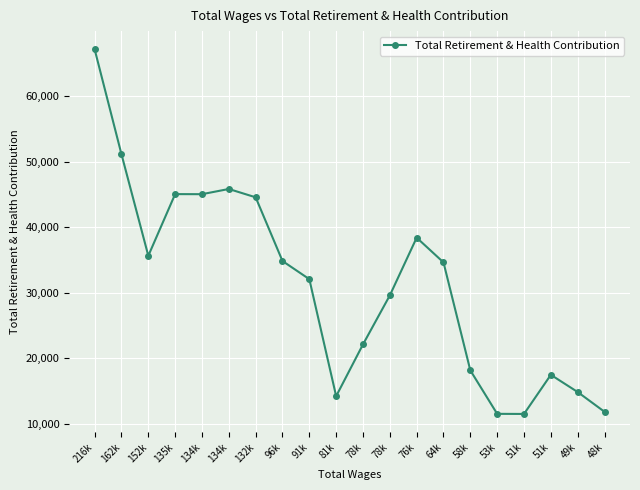

Does the chart have visible grid lines?

Yes